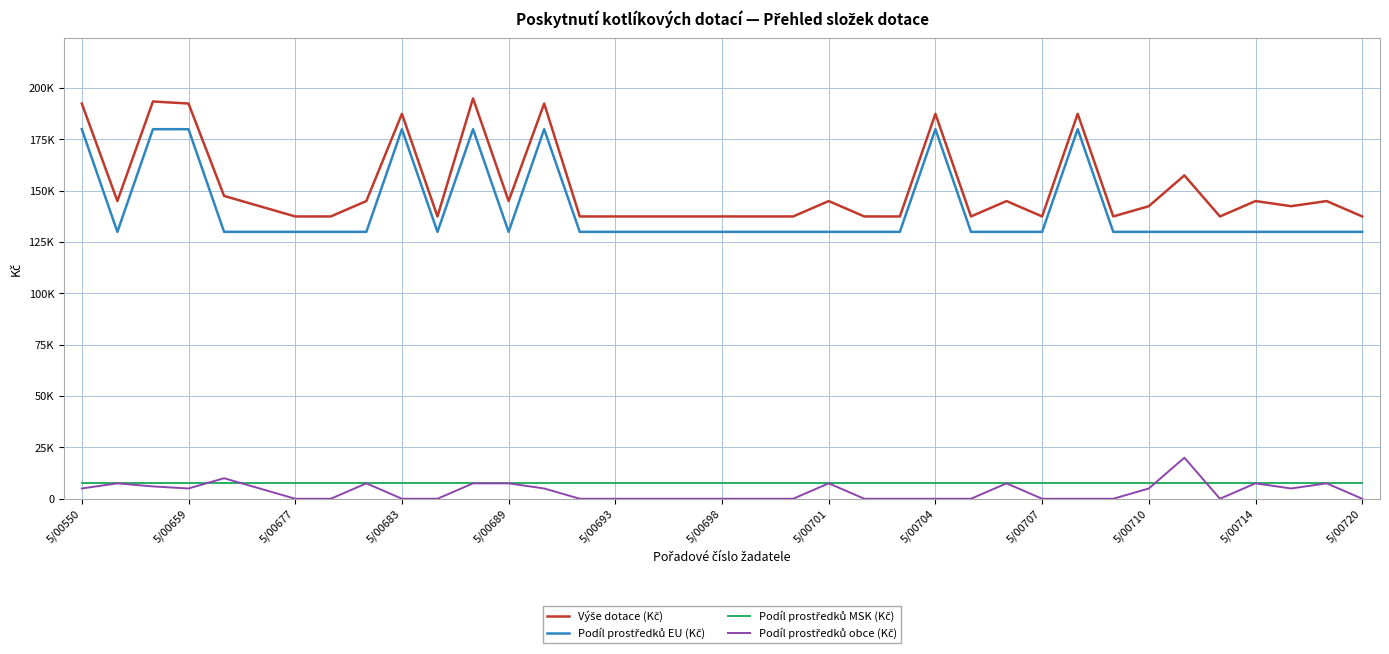

Does the chart have visible grid lines?

Yes